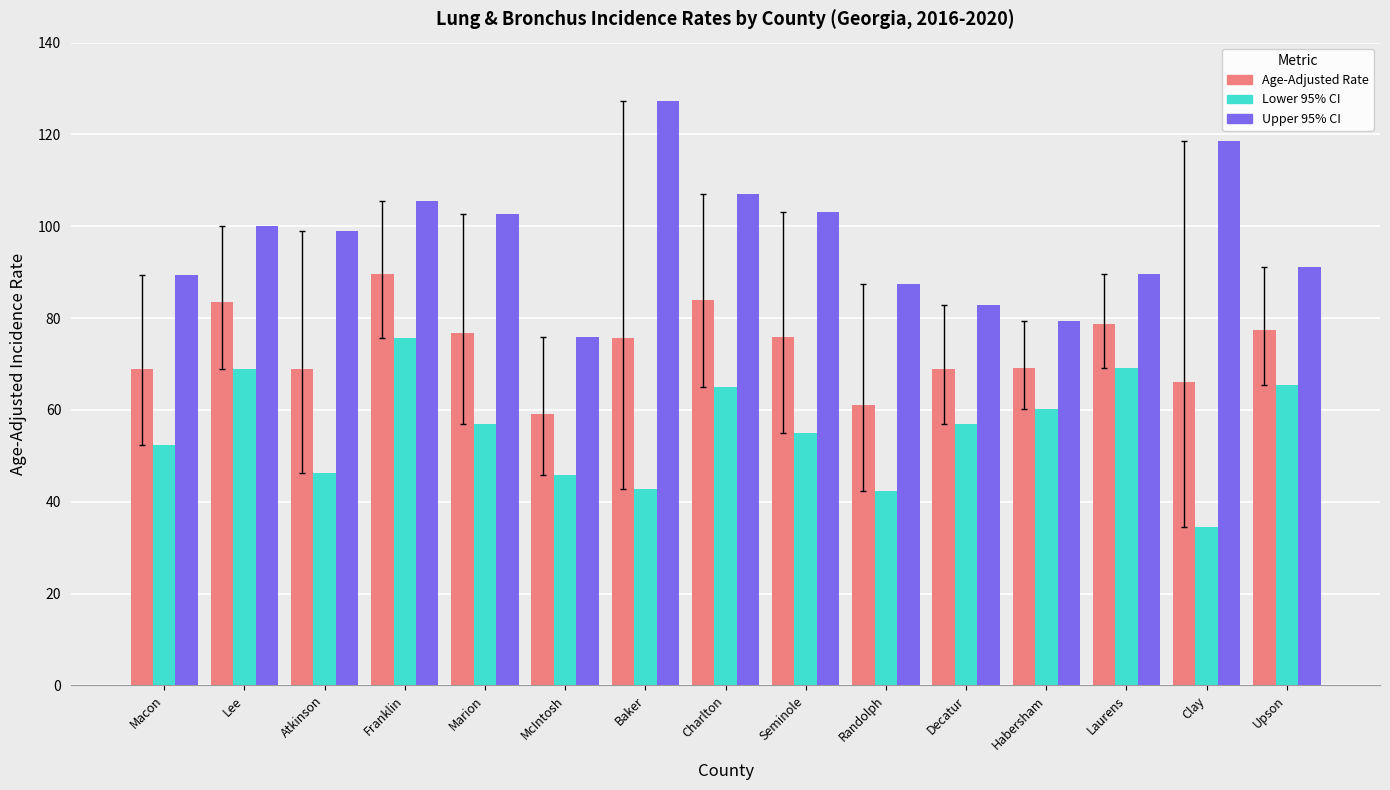

How many values in the Lower 95% CI series are below 56?

7